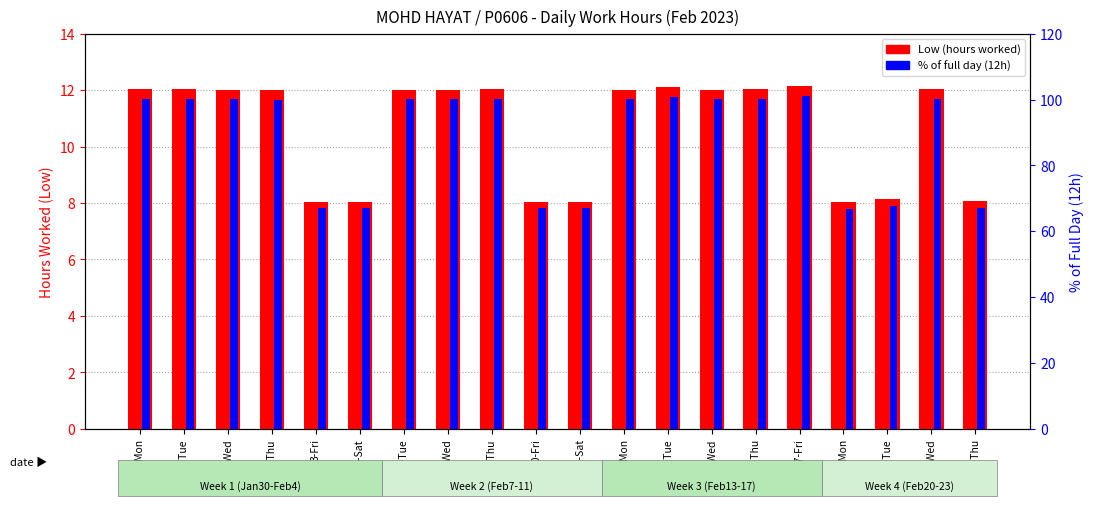

Which series has the widest spread of values?

% of full day (12h)